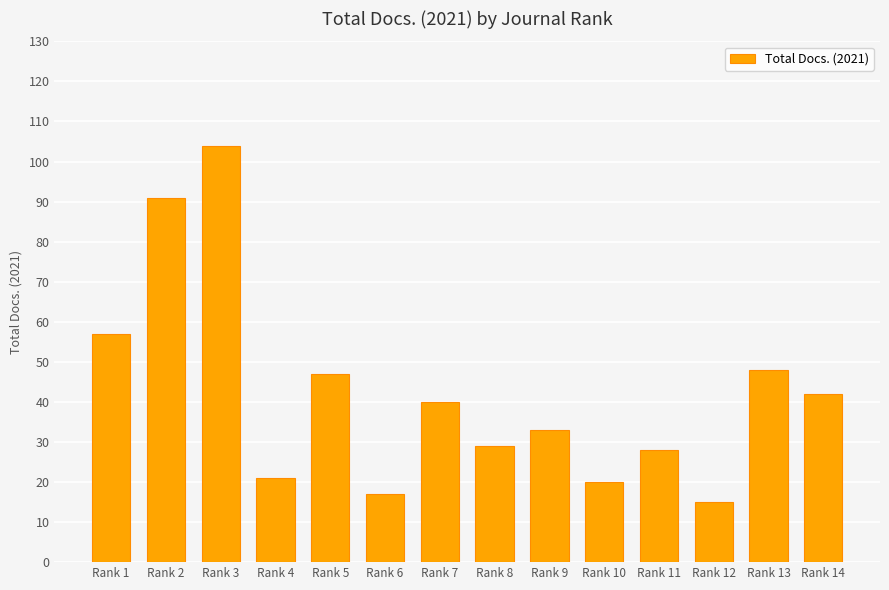

What is the sum of the values at Rank 13 and Rank 7?

88